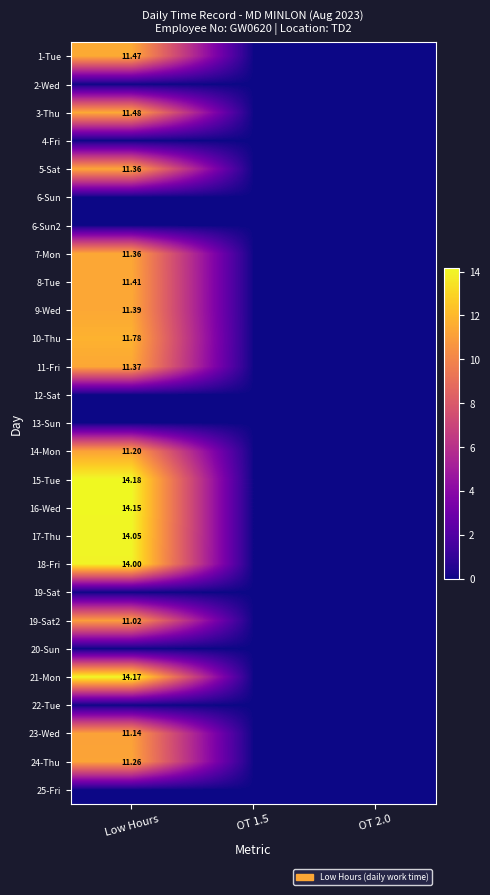

At how many categories does at least one series exceed 4?

1